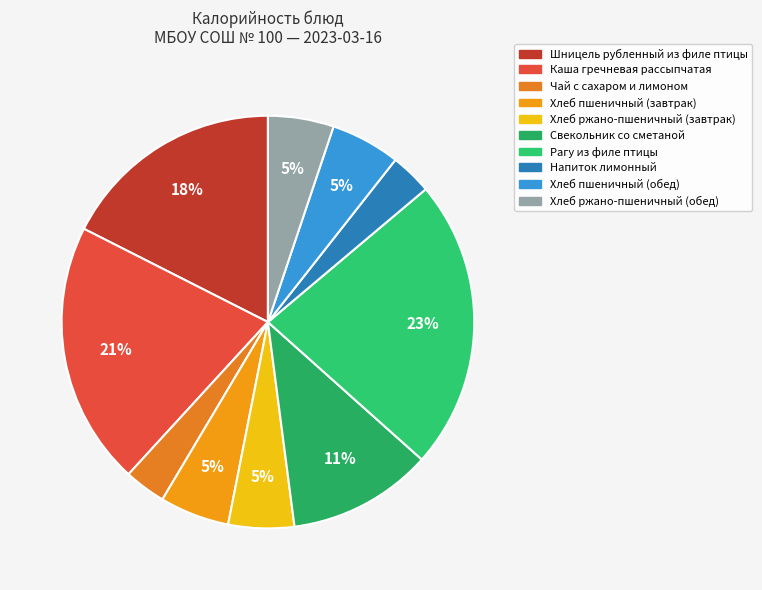

What is the smallest slice in the pie chart?

Напиток лимонный